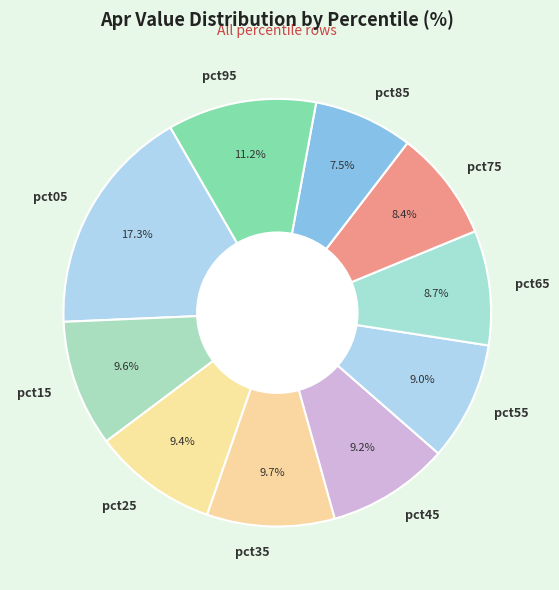

To the nearest percent, what percentage of the pie is pct05?

17%